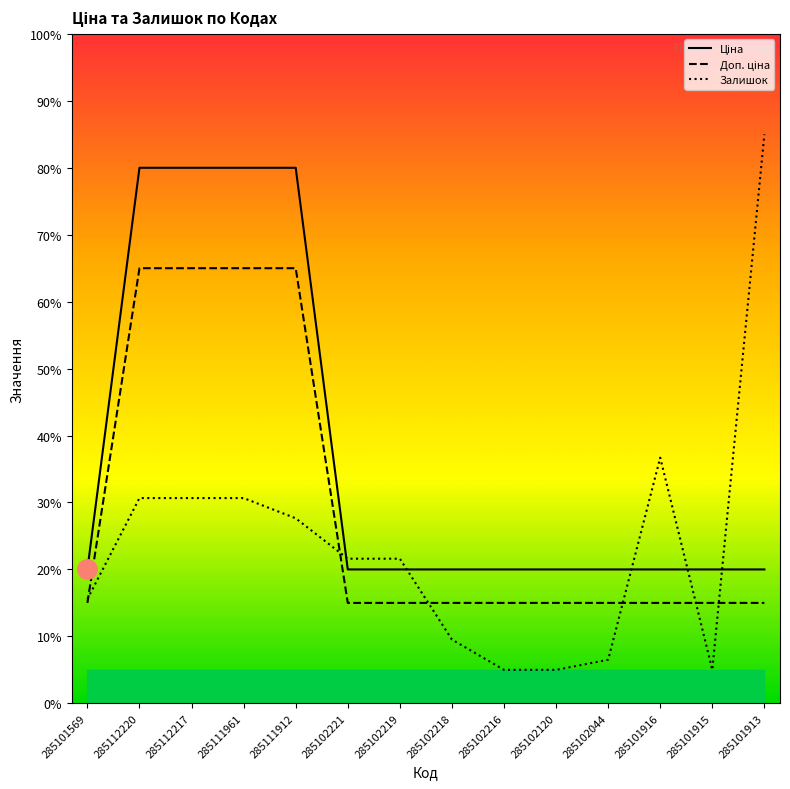

The Доп. ціна series shows 8.7 at 285102219. True or false?

False